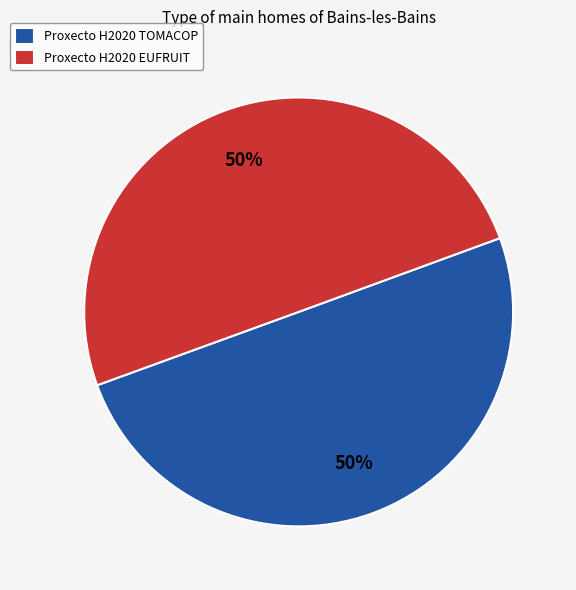

What is the ratio of the value at Proxecto H2020 EUFRUIT to the value at Proxecto H2020 TOMACOP?

1.0